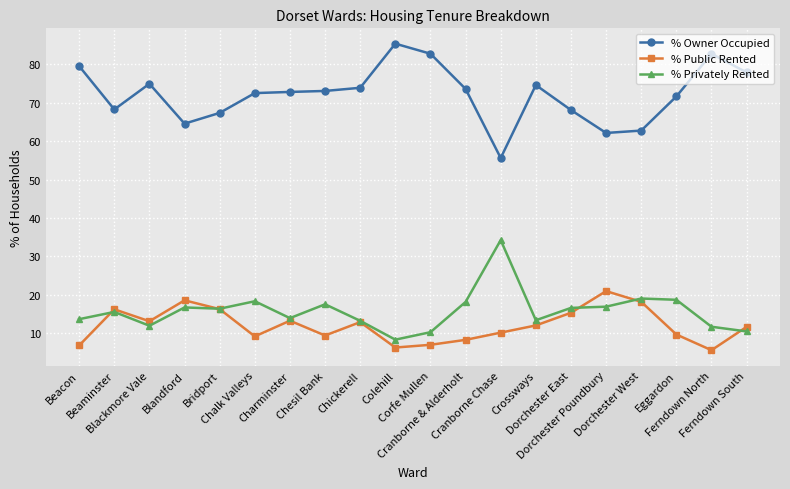

What are all the series names shown in the legend?

% Owner Occupied, % Public Rented, % Privately Rented